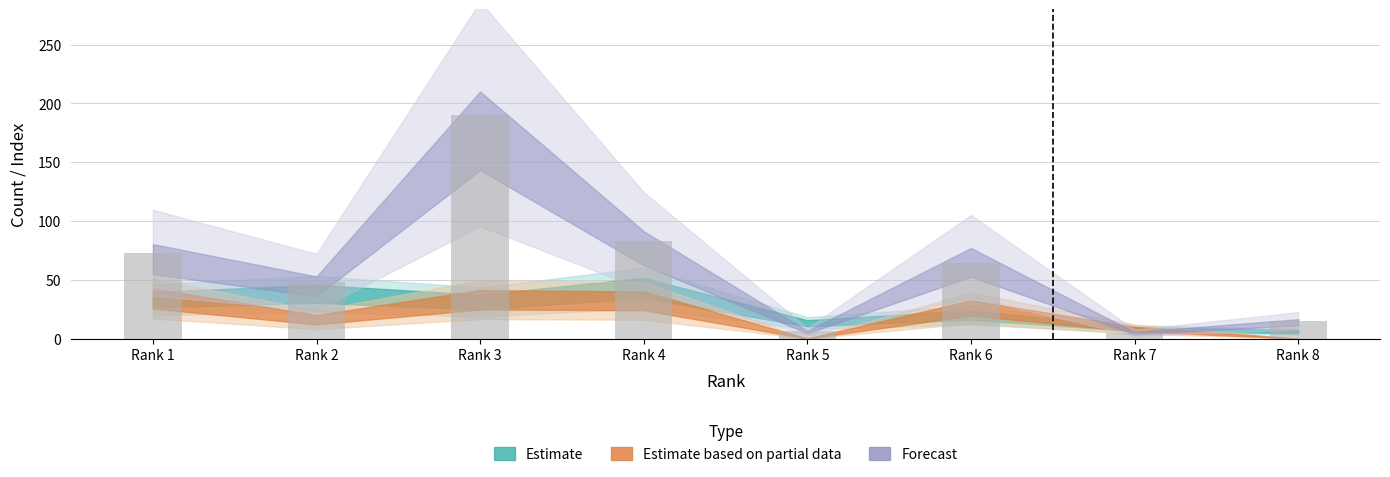

Which label corresponds to the largest value in the chart?

Rank 3